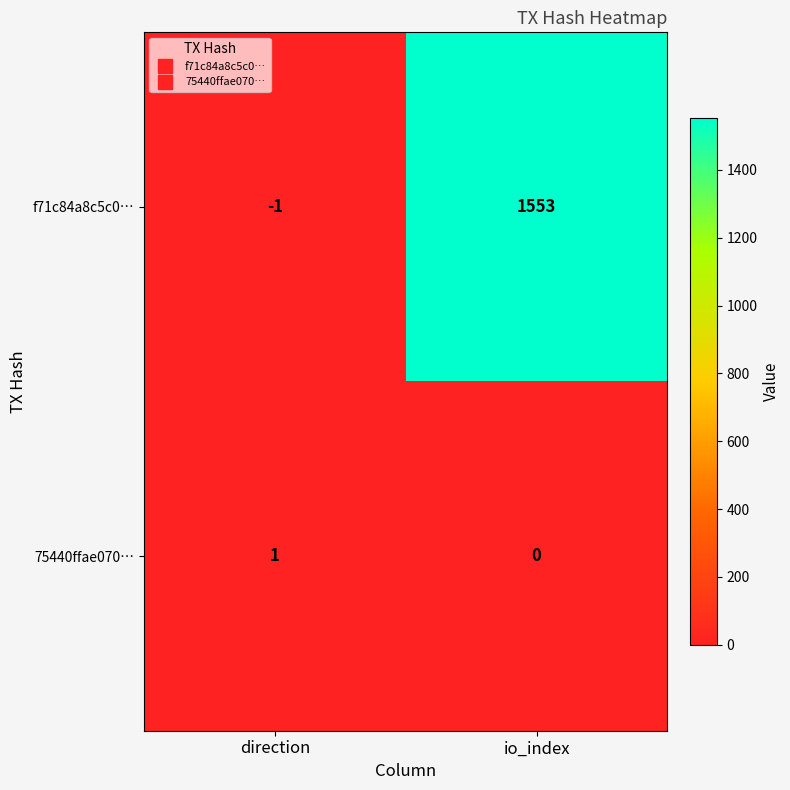

Which series has the largest total across all categories?

f71c84a8c5c0…